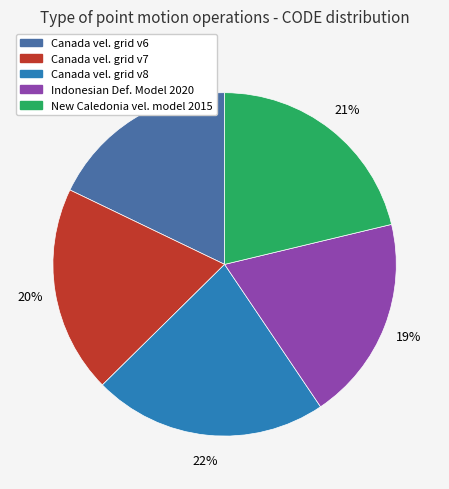

To the nearest percent, what is the average slice percentage?

20%